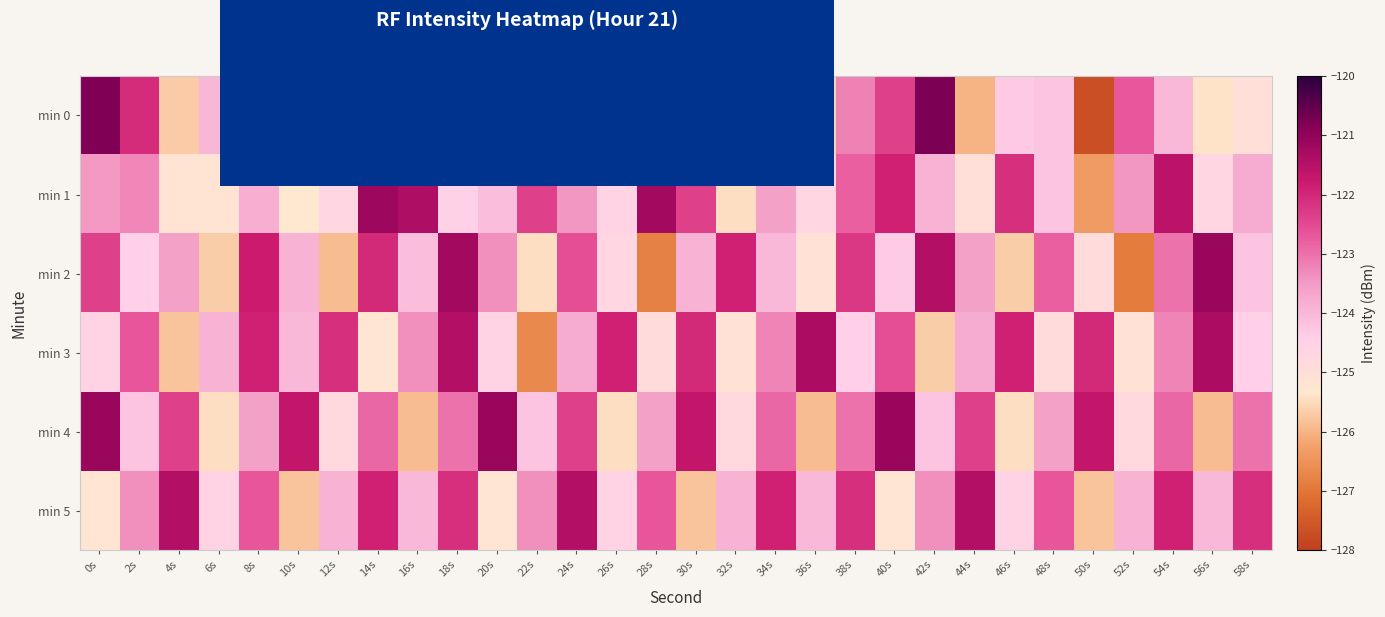

Between 18s and 54s, which series saw the biggest shift?

min 0